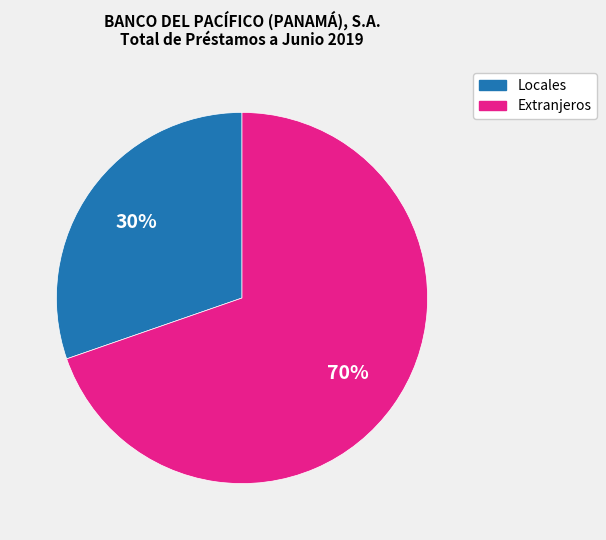

Is it true that Locales is 45% of the pie?

False